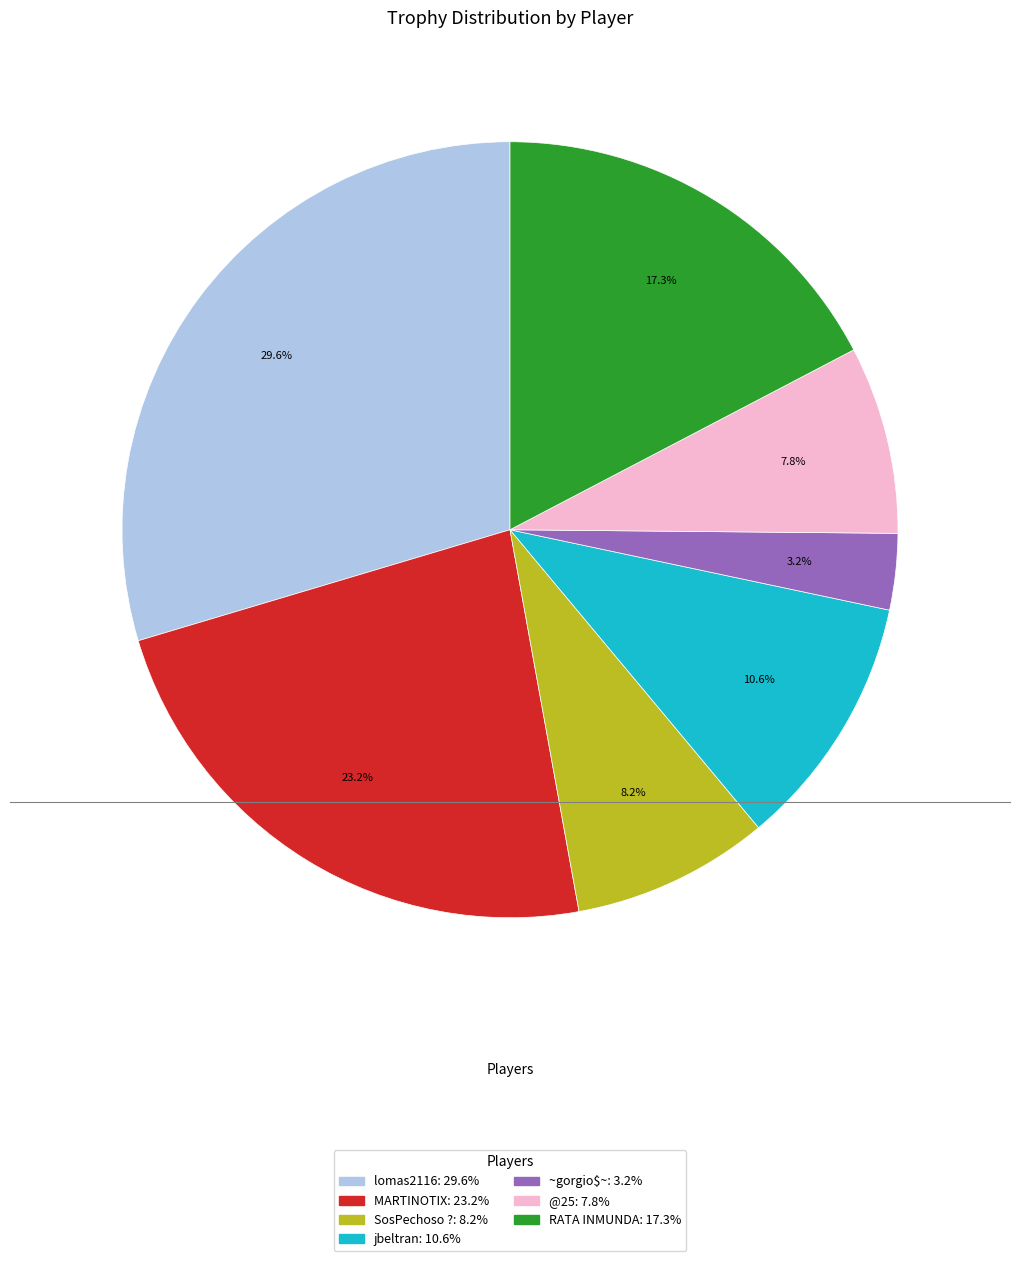

What percentage is the lomas2116 slice, to the nearest percent?

30%